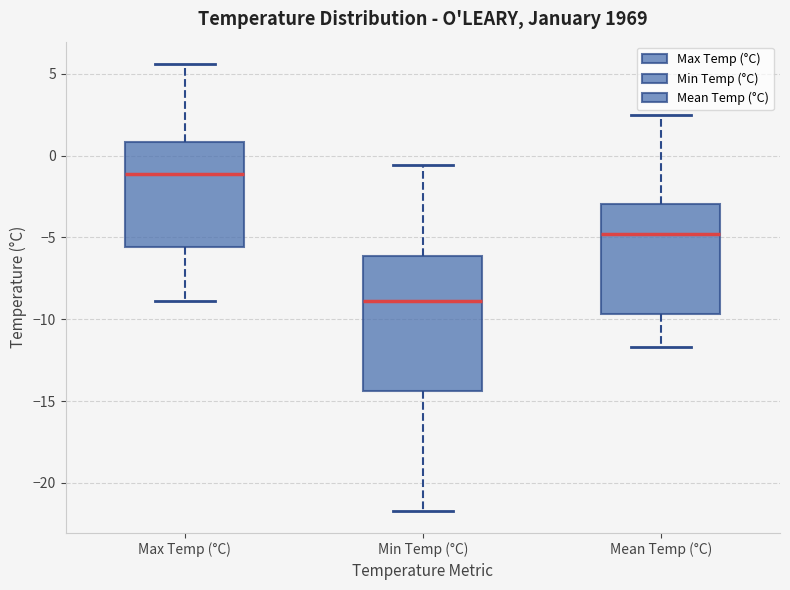

Which box has the lowest median line?

Min Temp (°C)